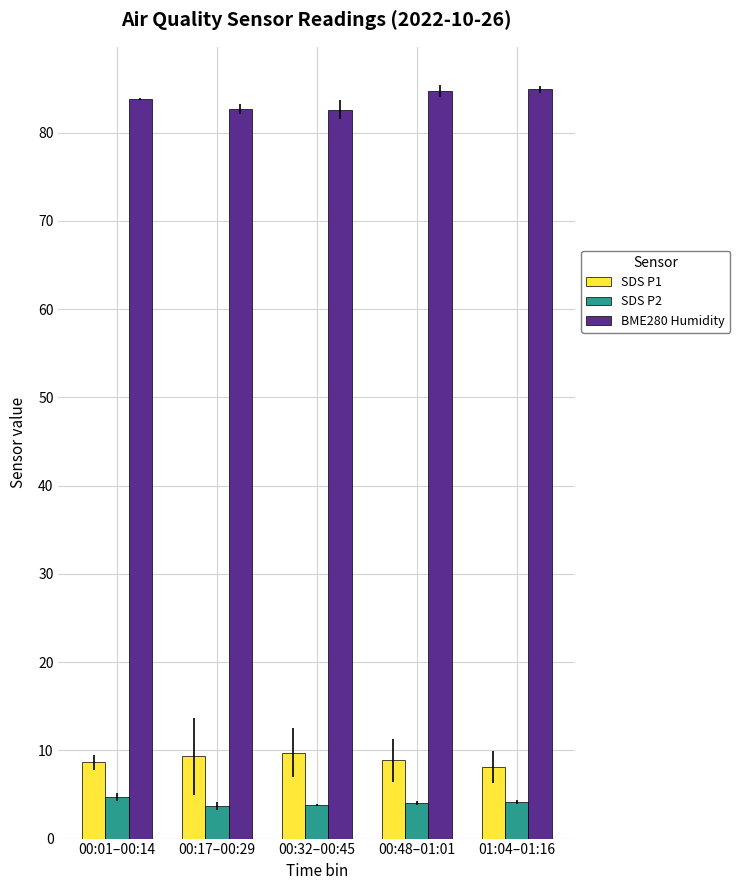

What is the maximum value for BME280 Humidity?

84.9